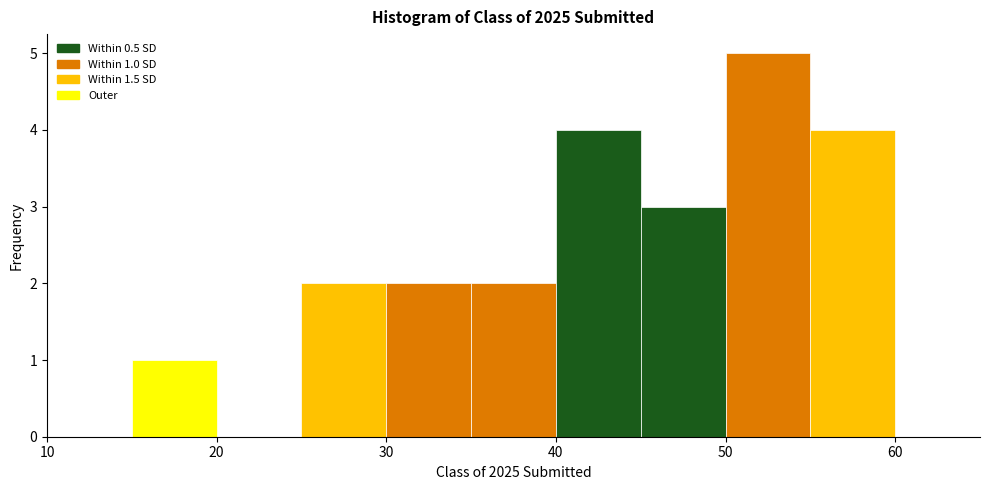

Which range on the x-axis has the tallest bar?

50 to 55